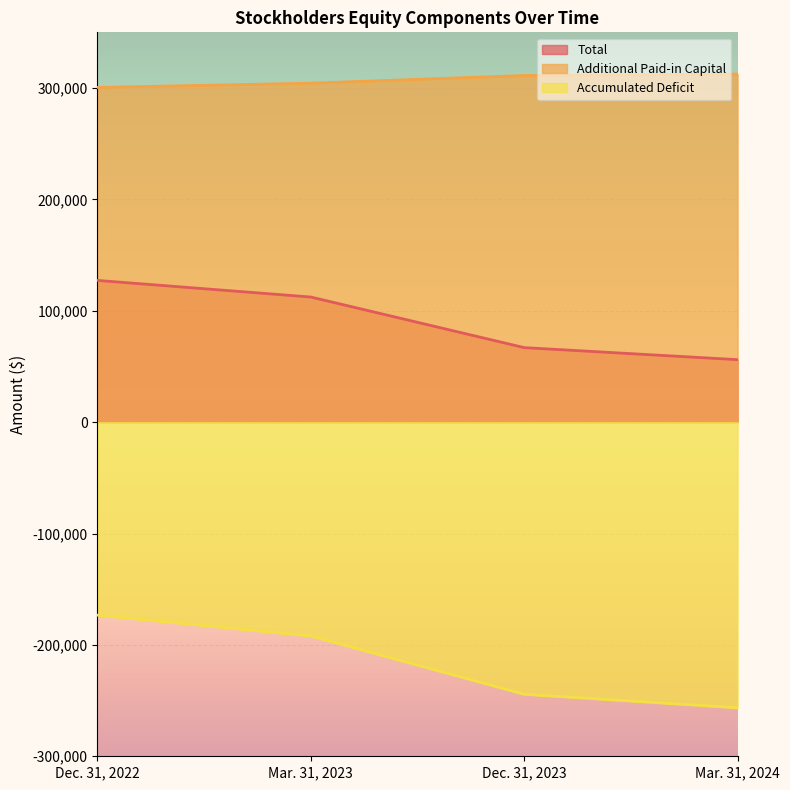

What position from the right is Mar. 31, 2024?

1